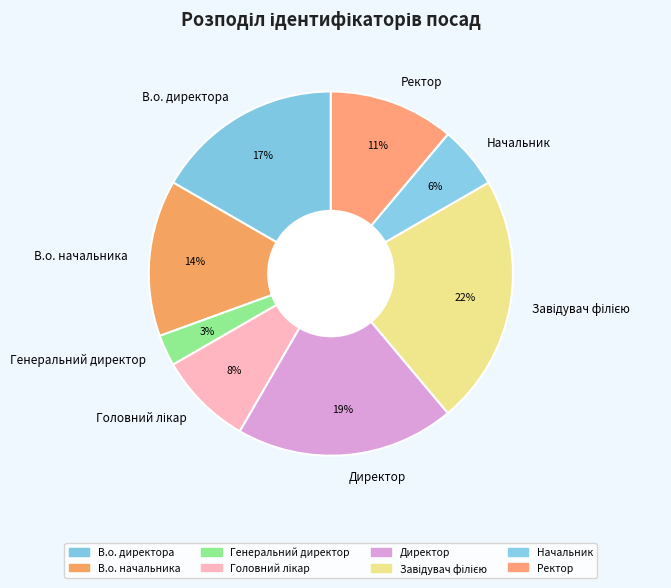

To the nearest percent, what percentage of the pie is Начальник?

6%